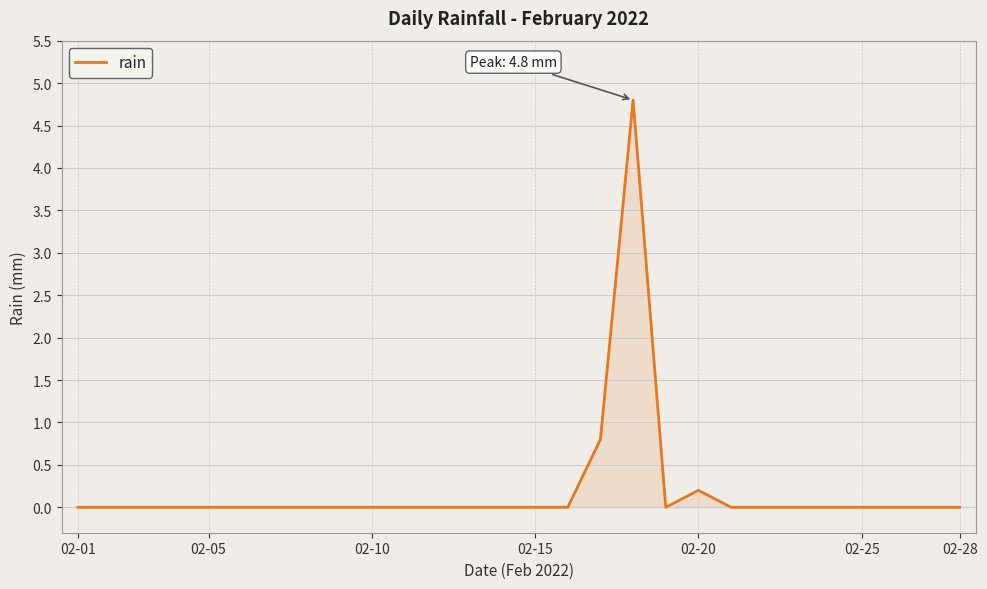

What is the difference between the maximum and minimum values?

4.8